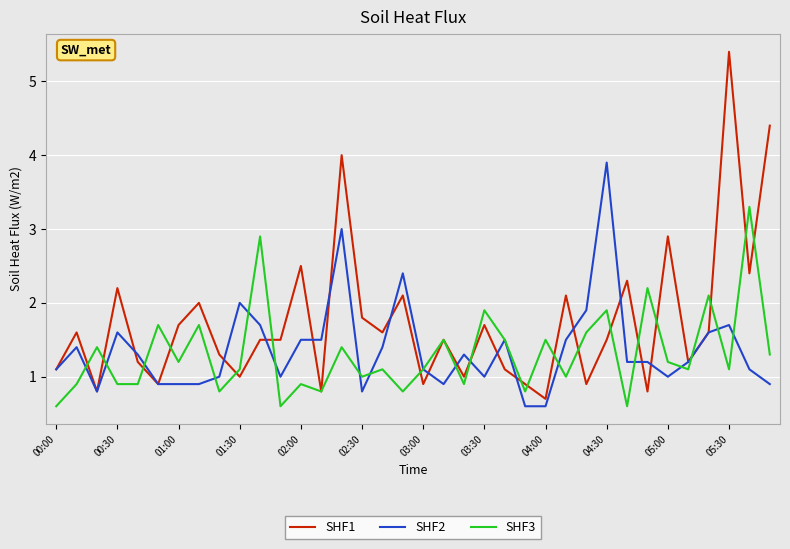

What is the average value of the SHF3 series?

1.3